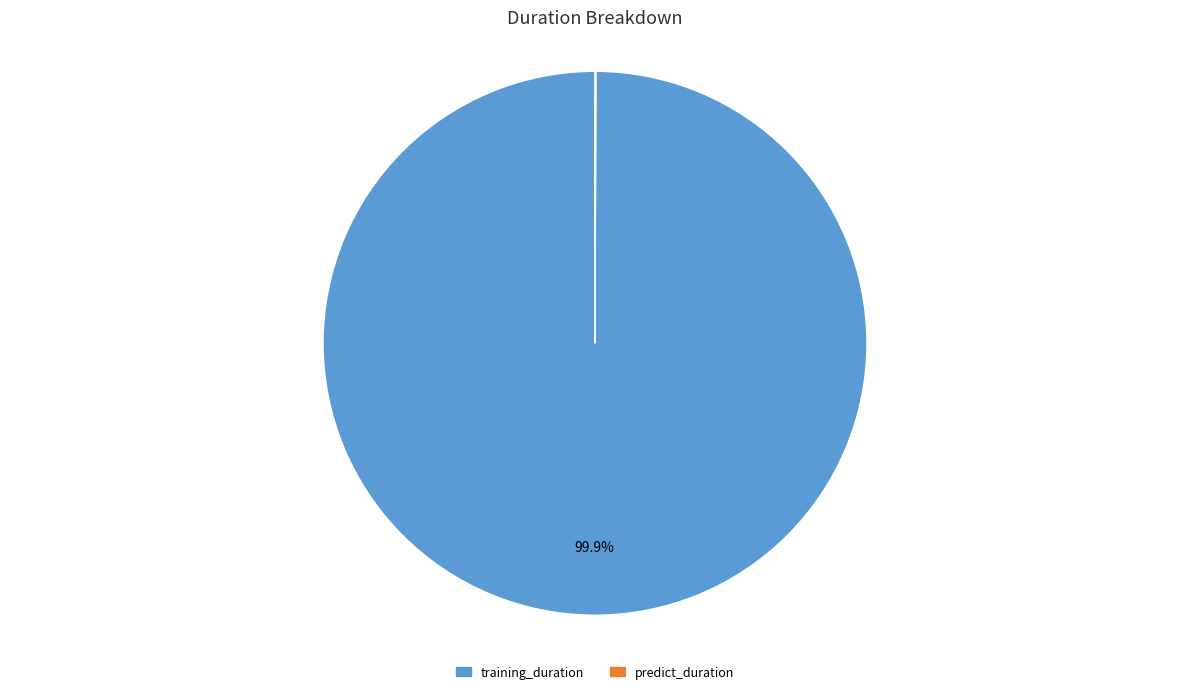

Which category has the biggest portion of the pie?

training_duration